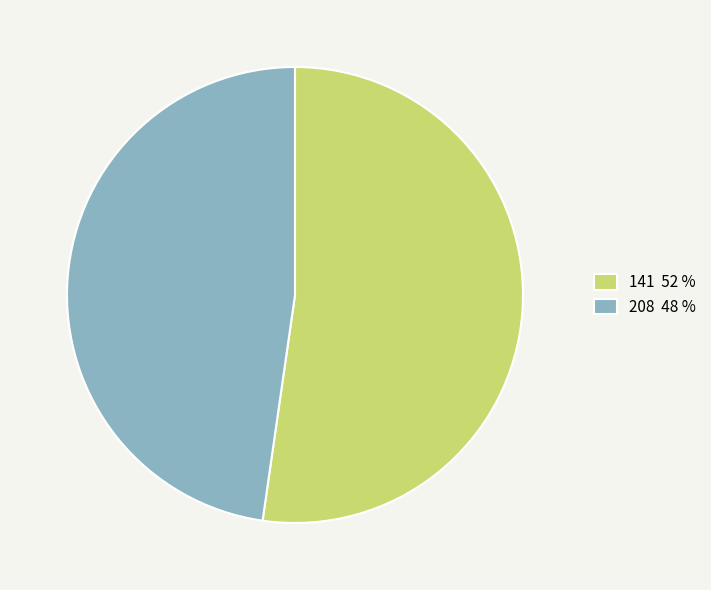

Which has a higher value, 208 48 % or 141 52 %?

141 52 %